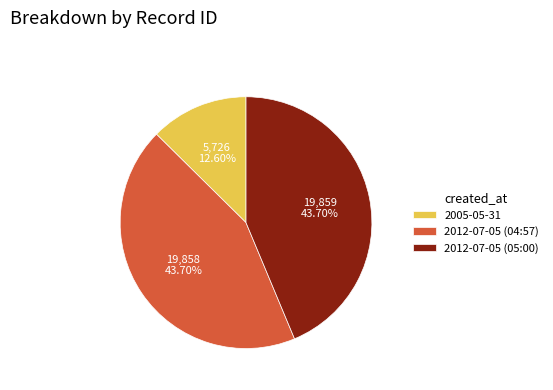

How much of the chart is everything except 2012-07-05 (04:57)?

56.3%